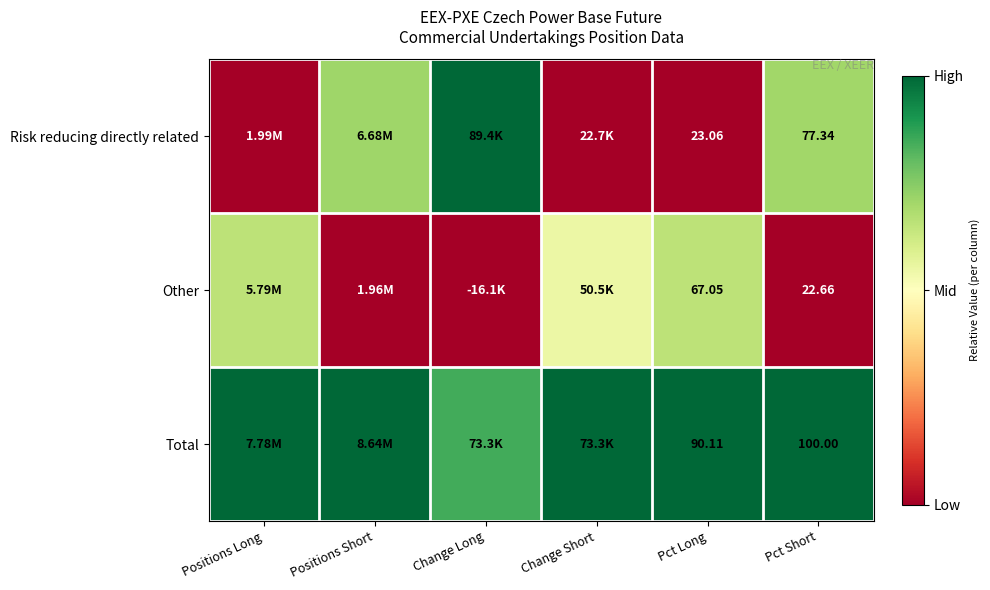

At Positions Short, list the series in order from largest to smallest.

Total, Risk reducing directly related, Other